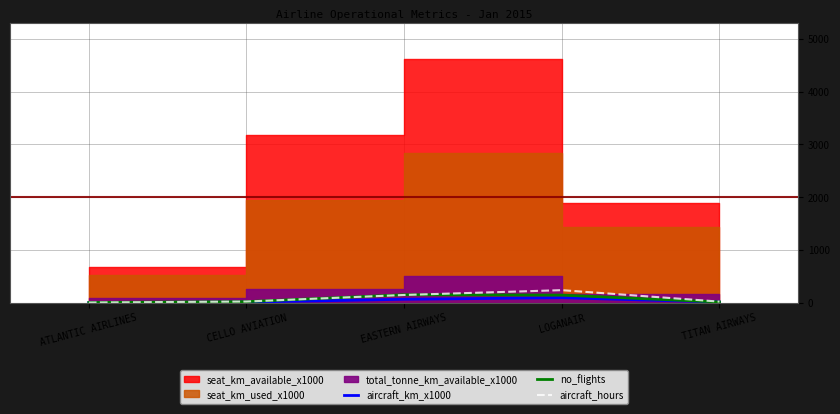

True or false: aircraft_hours and aircraft_km_x1000 cross at least once.

False